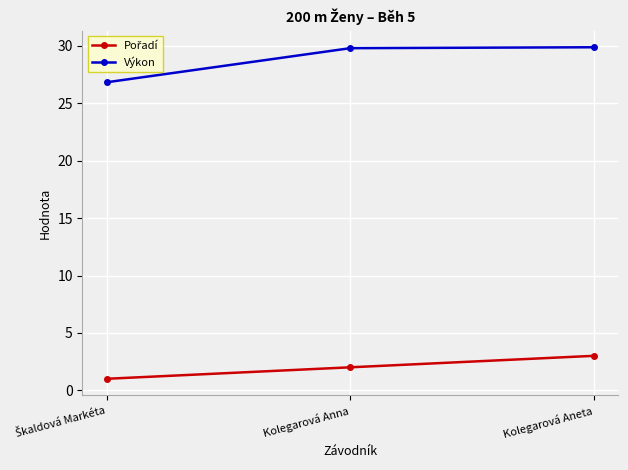

What is the label of the 1st point from the right?

Kolegarová Aneta